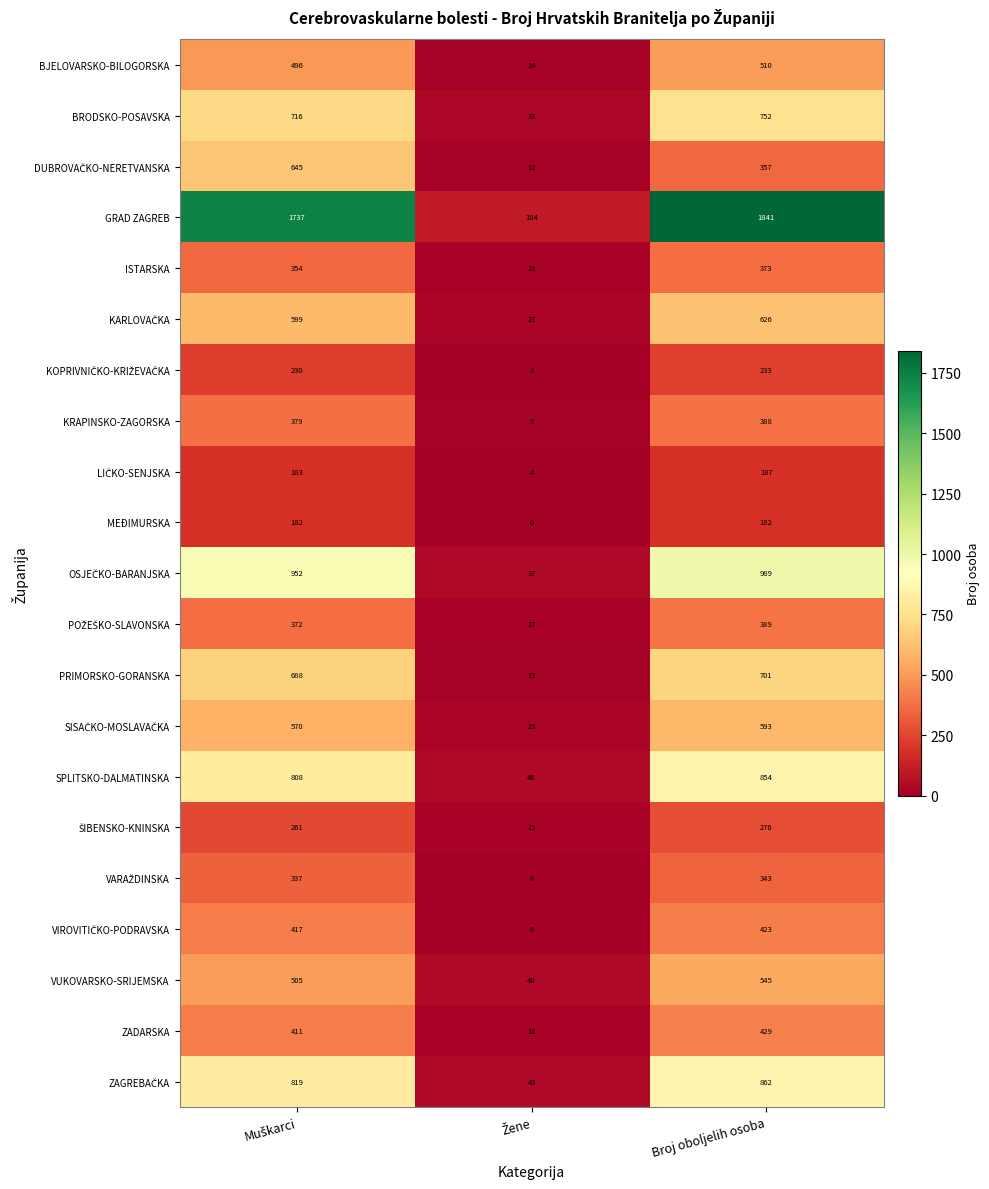

The value of VUKOVARSKO-SRIJEMSKA at Broj oboljelih osoba is 939. True or false?

False